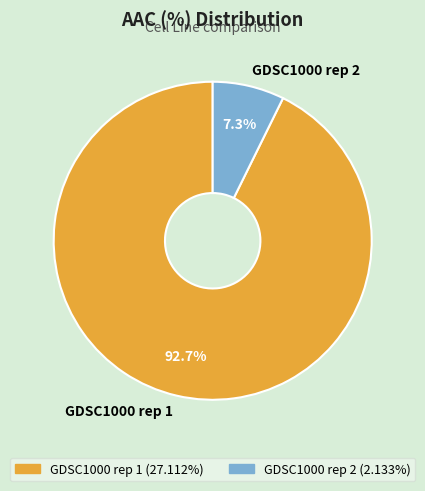

How many slices are in this pie chart?

2